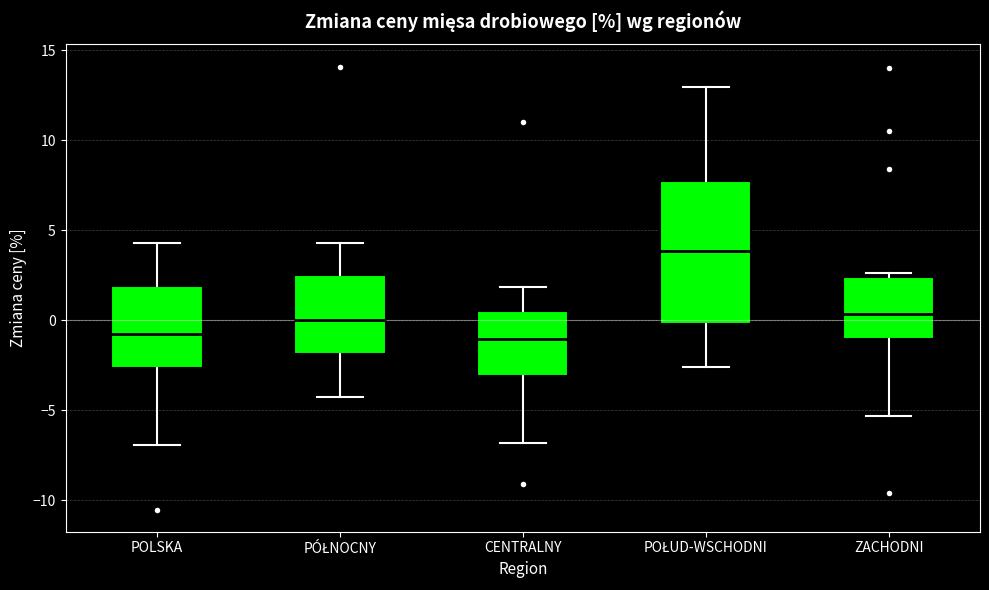

Which box has the highest median line?

POŁUD-WSCHODNI